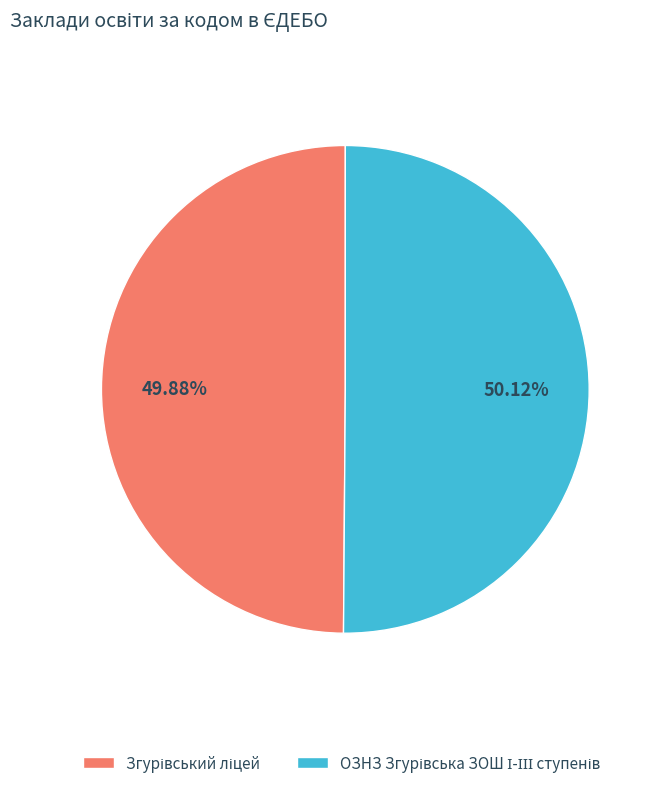

Does any single category account for the majority?

Yes